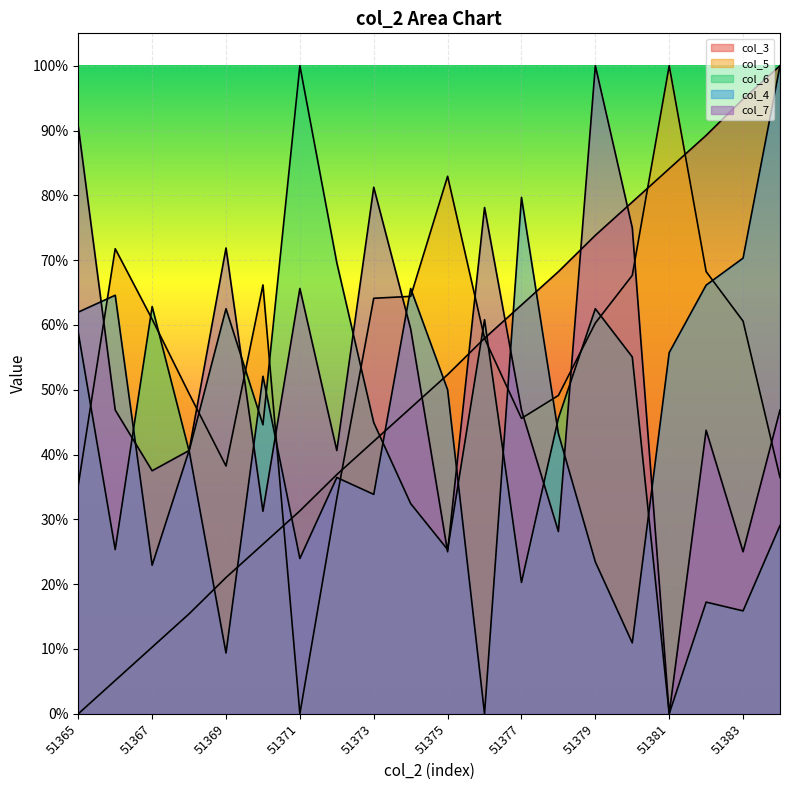

Is it true that col_7 equals 0.4 at 51382?

True